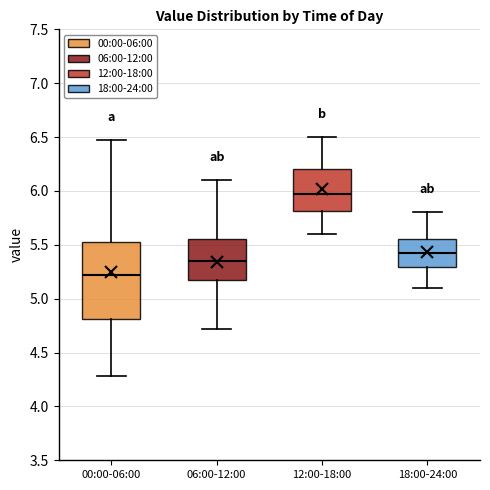

Reading left to right, transcribe this box plot: for each box, give where its median line is, the range the box spans, and where its two whiskers end, as read against the y-axis. The values are not printed on the chart, so give them approximately, as read against the axis.

00:00-06:00: median 5.20, box 4.80 to 5.55, whiskers 4.30 to 6.45
06:00-12:00: median 5.35, box 5.15 to 5.55, whiskers 4.70 to 6.10
12:00-18:00: median 6.00, box 5.80 to 6.20, whiskers 5.60 to 6.50
18:00-24:00: median 5.40, box 5.30 to 5.55, whiskers 5.10 to 5.80